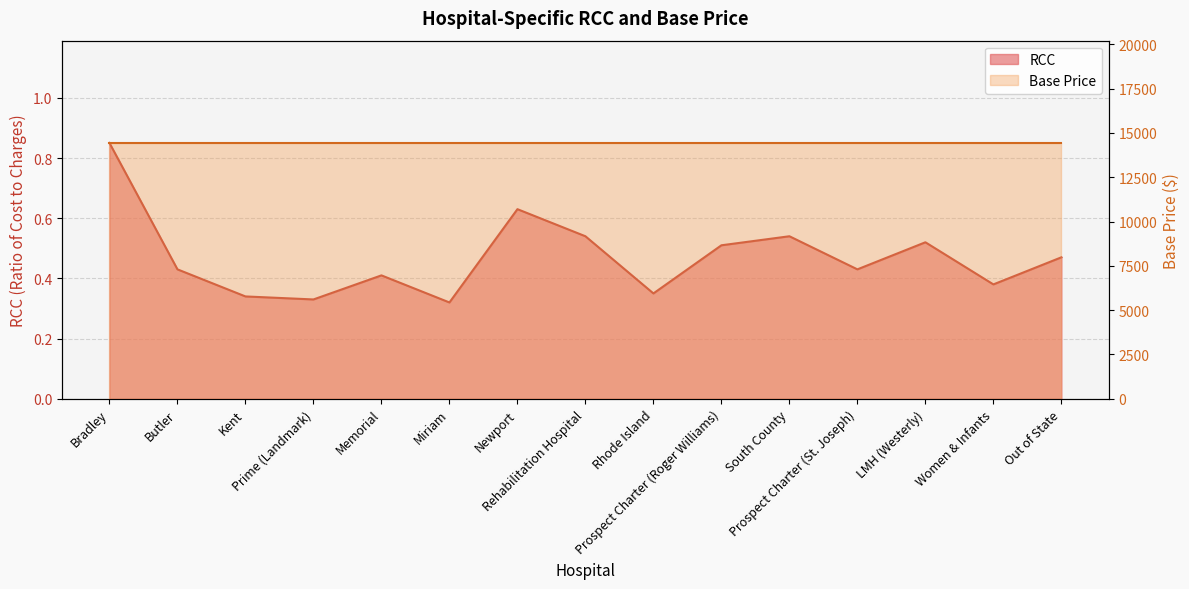

True or false: the data shows 0.3 at Miriam.

True